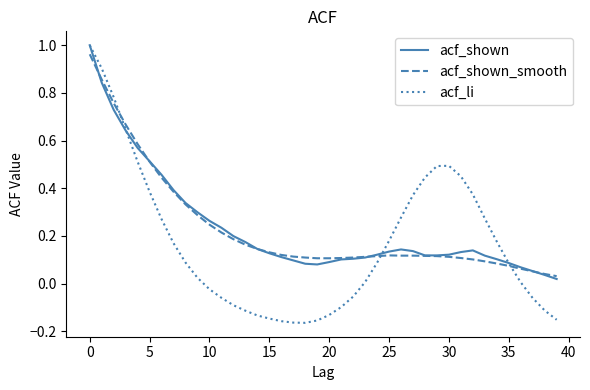

Which series has the largest range (max minus min)?

acf_li